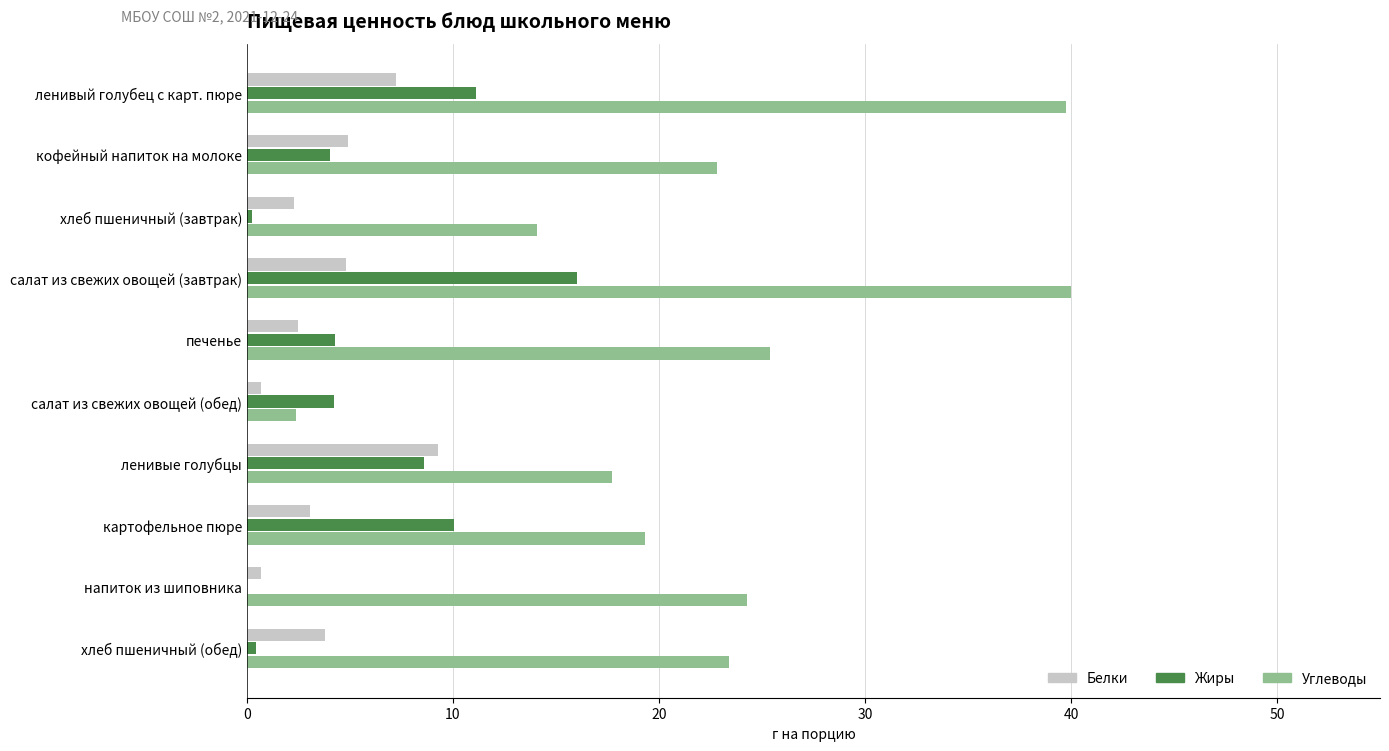

Is it true that Жиры equals -5.3 at напиток из шиповника?

False